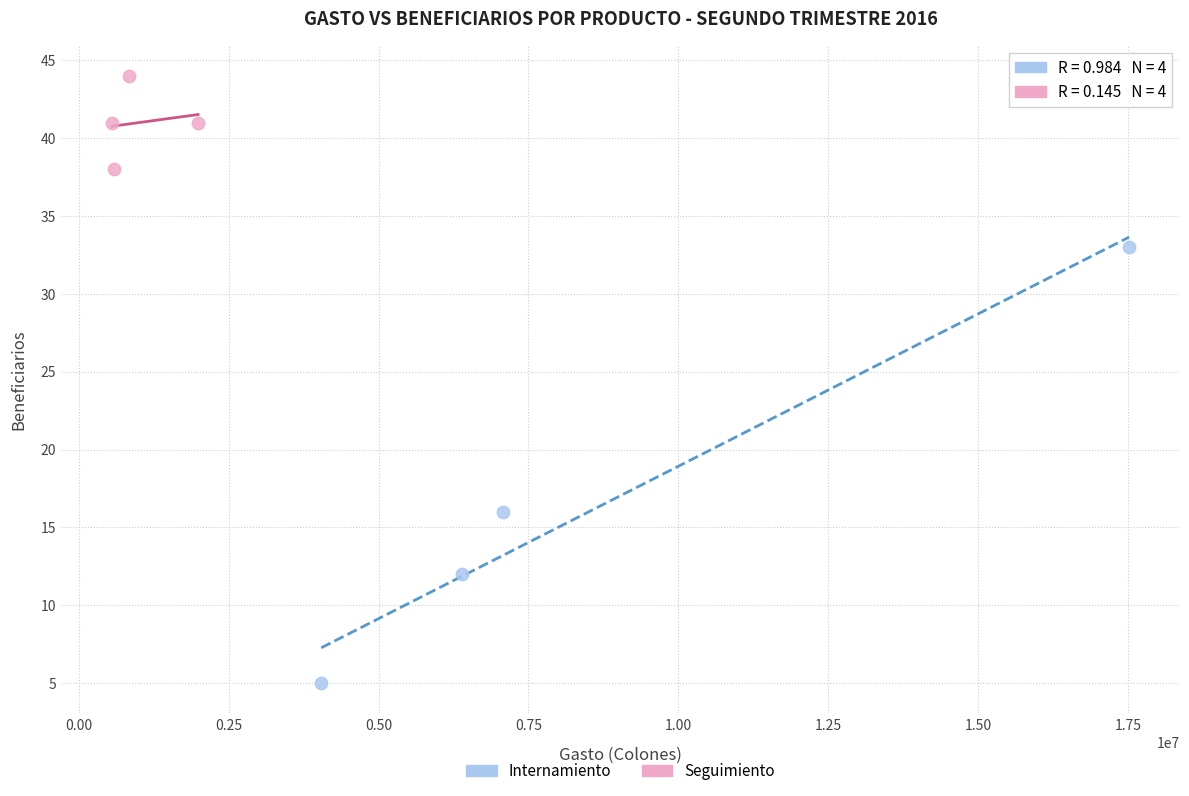

Which series contains the lowest Y value?

Internamiento